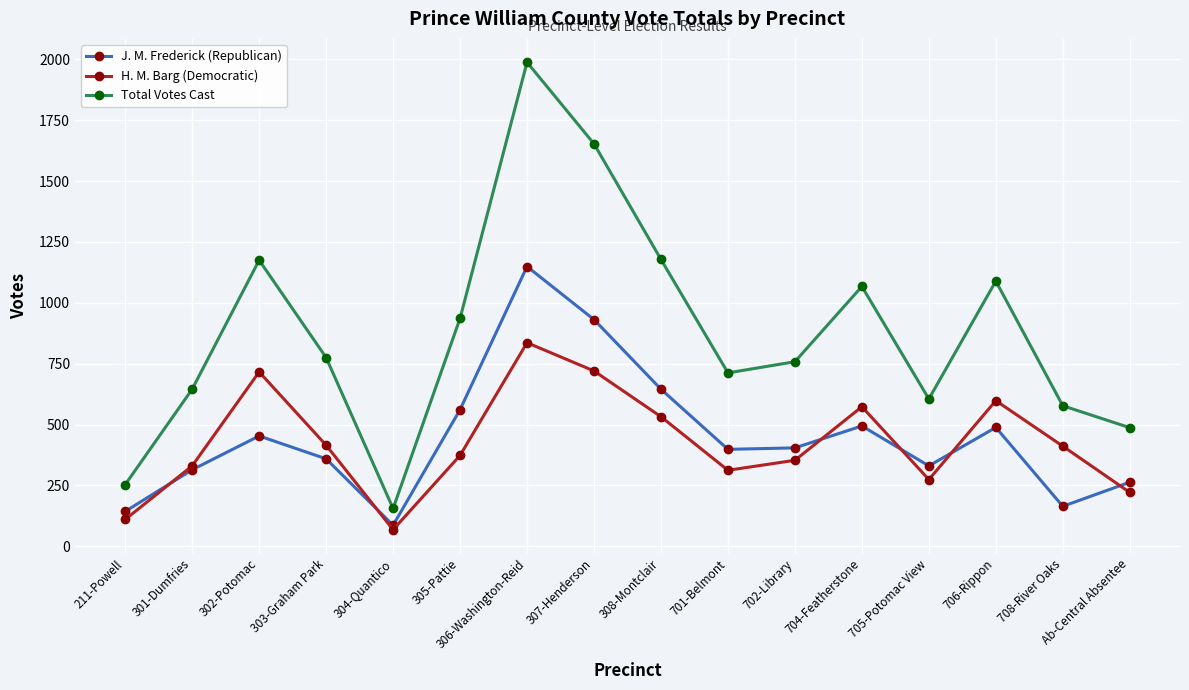

What is the label of the 14th point from the left?

706-Rippon